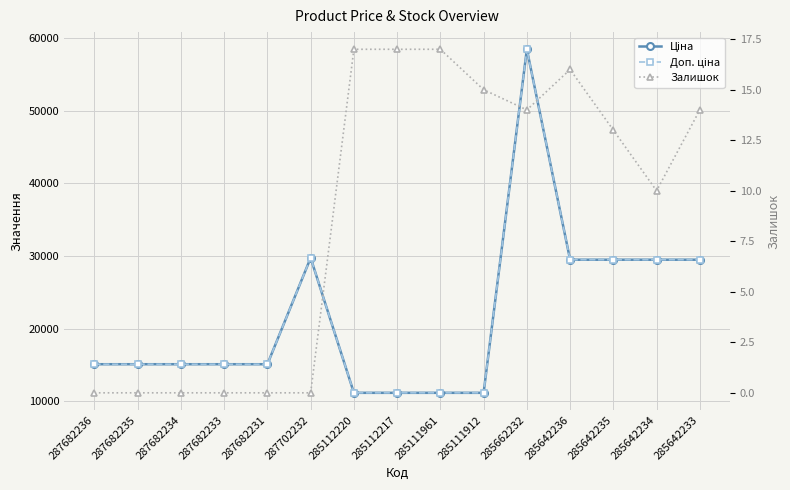

At which label does Доп. ціна first exceed 15120?

287702232